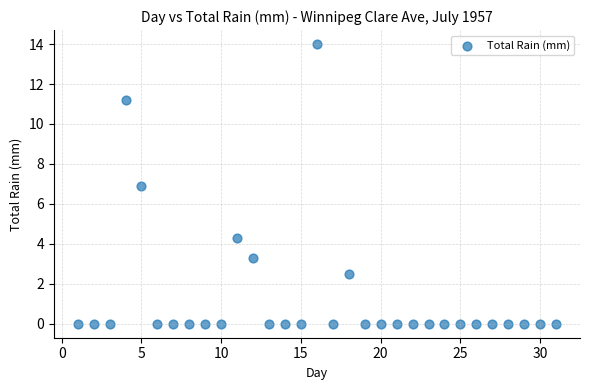

What is the range of Y values (max minus min)?

14.0